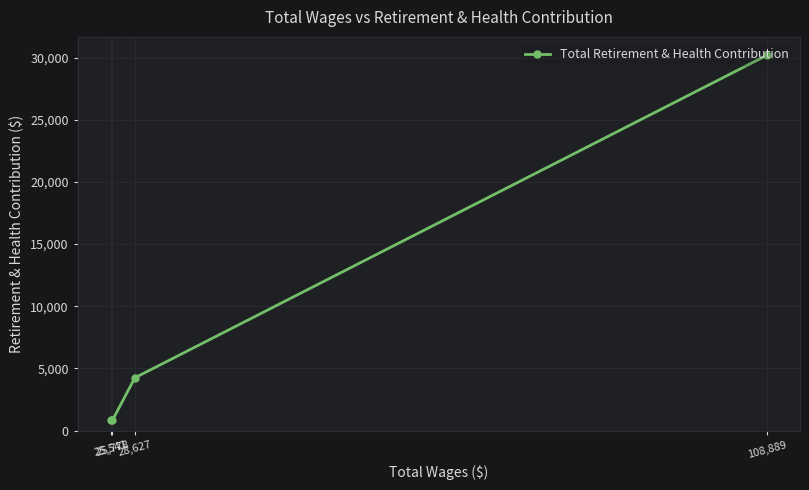

How many series are shown in this chart?

1